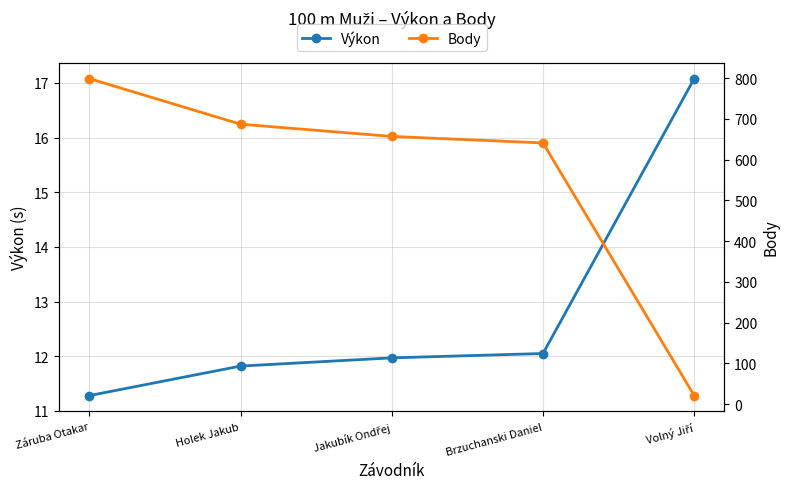

What is the minimum value for Body?

21.0